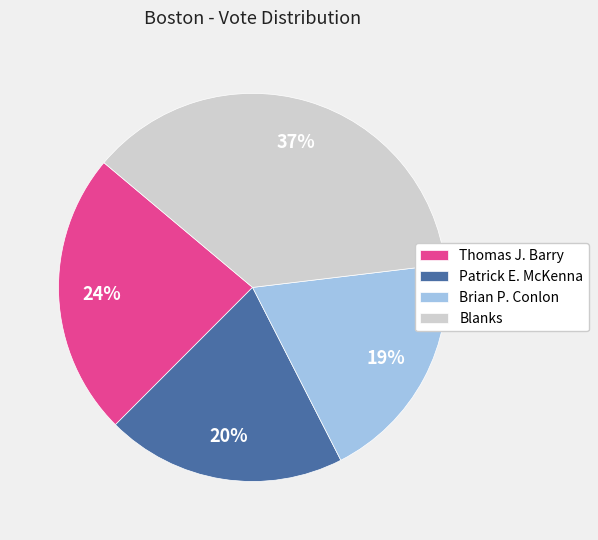

Combined, do Patrick E. McKenna and Brian P. Conlon account for over 50%?

No